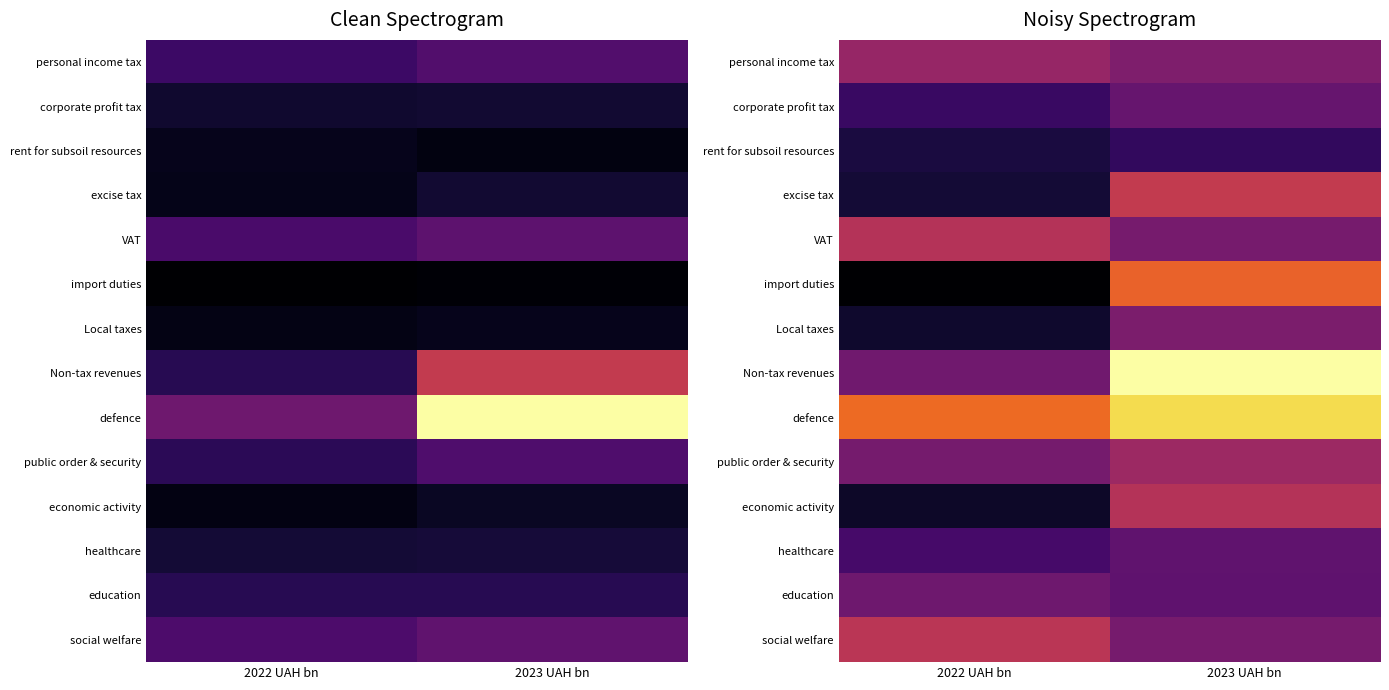

At which label does rent for subsoil resources reach its peak?

2023 UAH bn